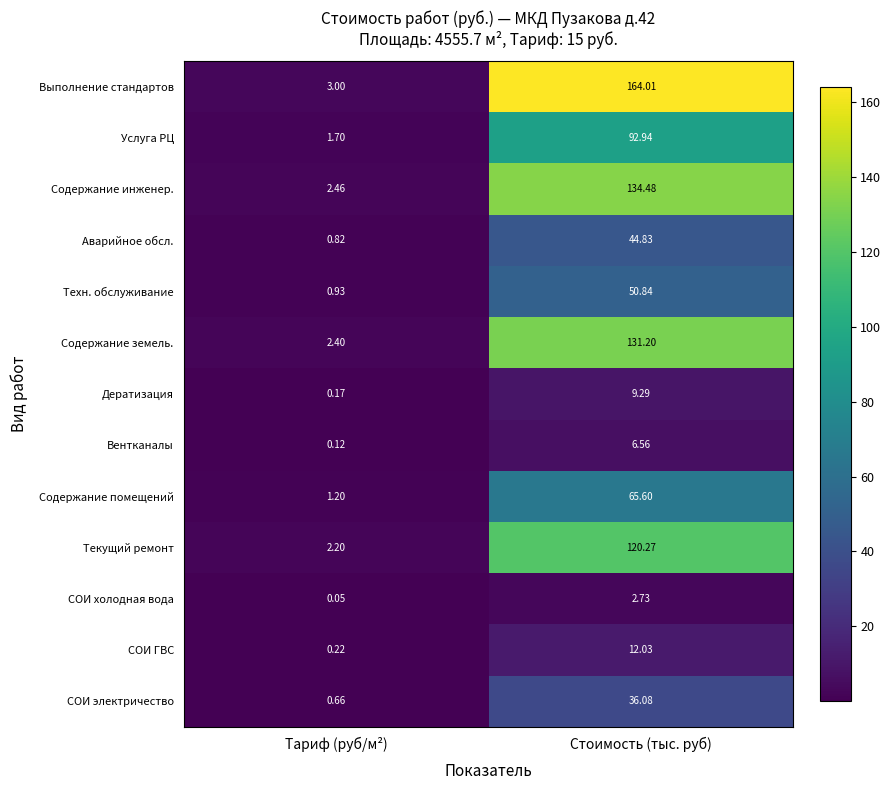

At which label is Выполнение стандартов closest to 83?

Тариф (руб/м²)